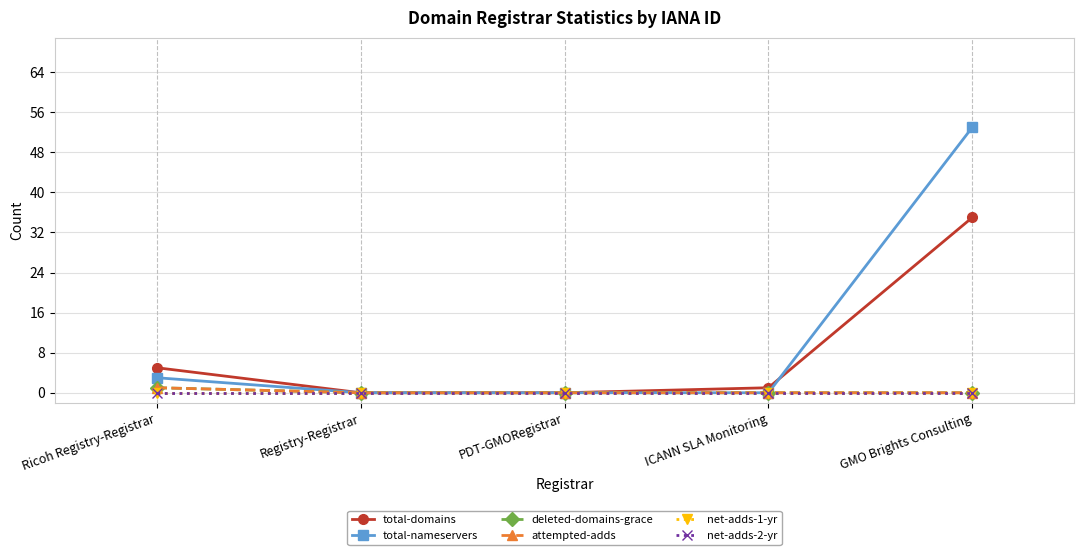

What is the difference between the maximum and second lowest values in the total-nameservers series?

53